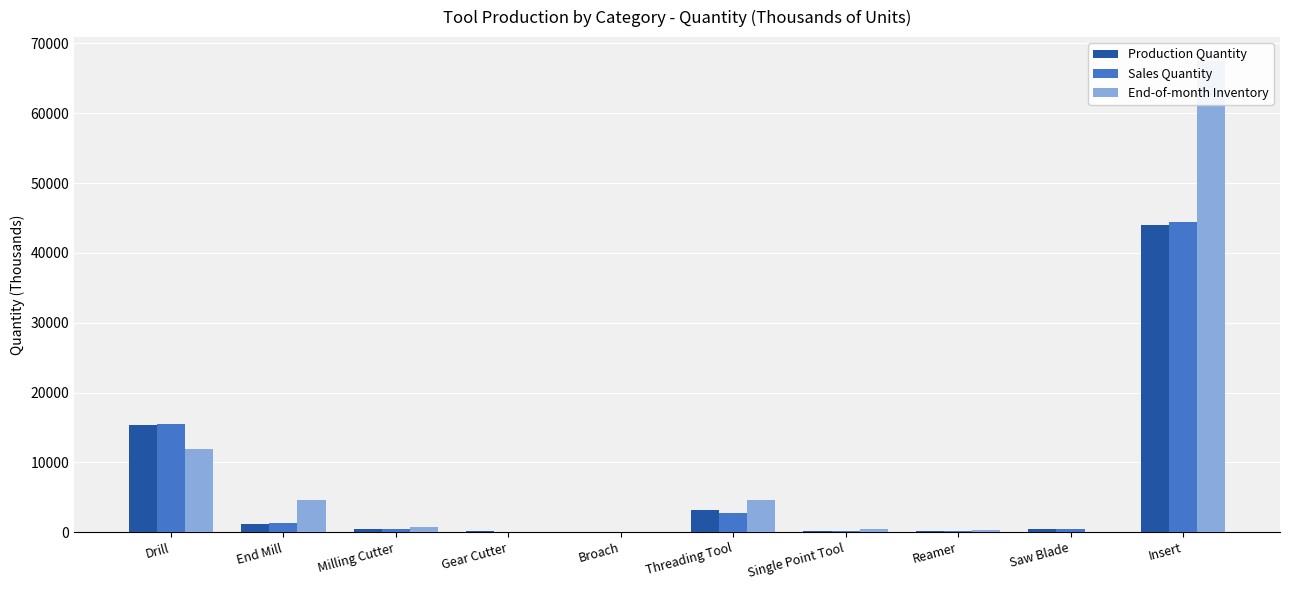

At which category is the sum across all series the highest?

Insert